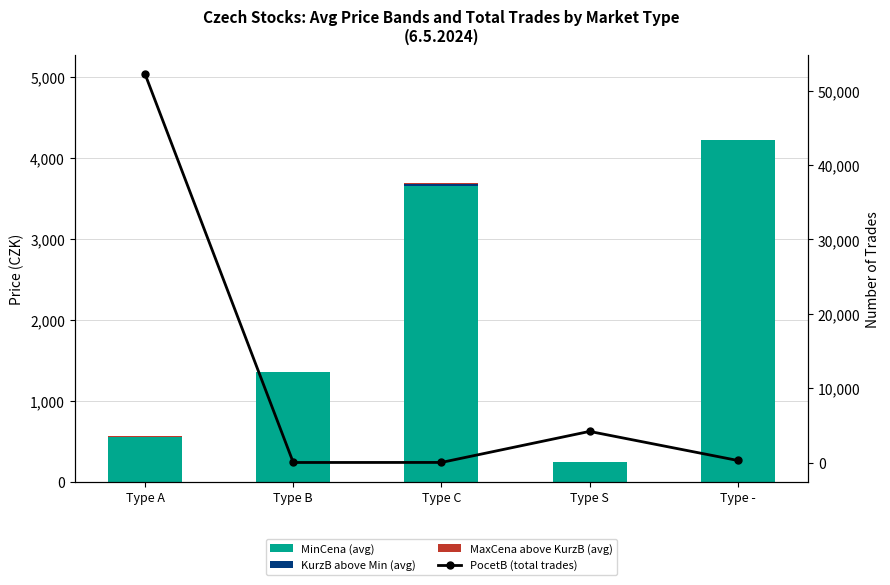

What is the value of the PocetB (total trades) bar at the 5th from the left?

277.0